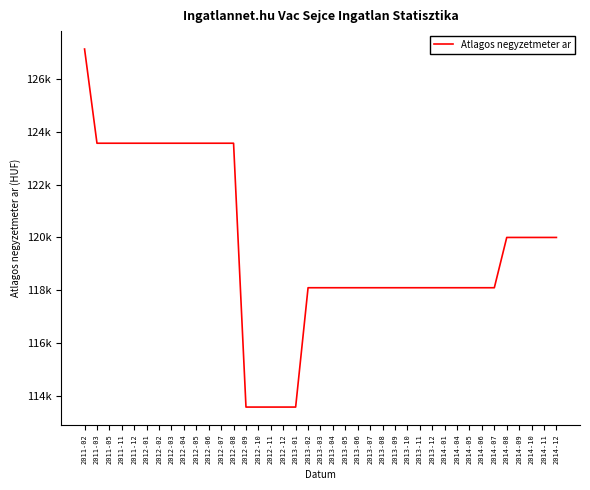

Rank the categories by value from lowest to highest.

2012-09, 2012-10, 2012-11, 2012-12, 2013-01, 2013-02, 2013-03, 2013-04, 2013-05, 2013-06, 2013-07, 2013-08, 2013-09, 2013-10, 2013-11, 2013-12, 2014-01, 2014-04, 2014-05, 2014-06, 2014-07, 2014-08, 2014-09, 2014-10, 2014-11, 2014-12, 2011-03, 2011-05, 2011-11, 2011-12, 2012-01, 2012-02, 2012-03, 2012-04, 2012-05, 2012-06, 2012-07, 2012-08, 2011-02